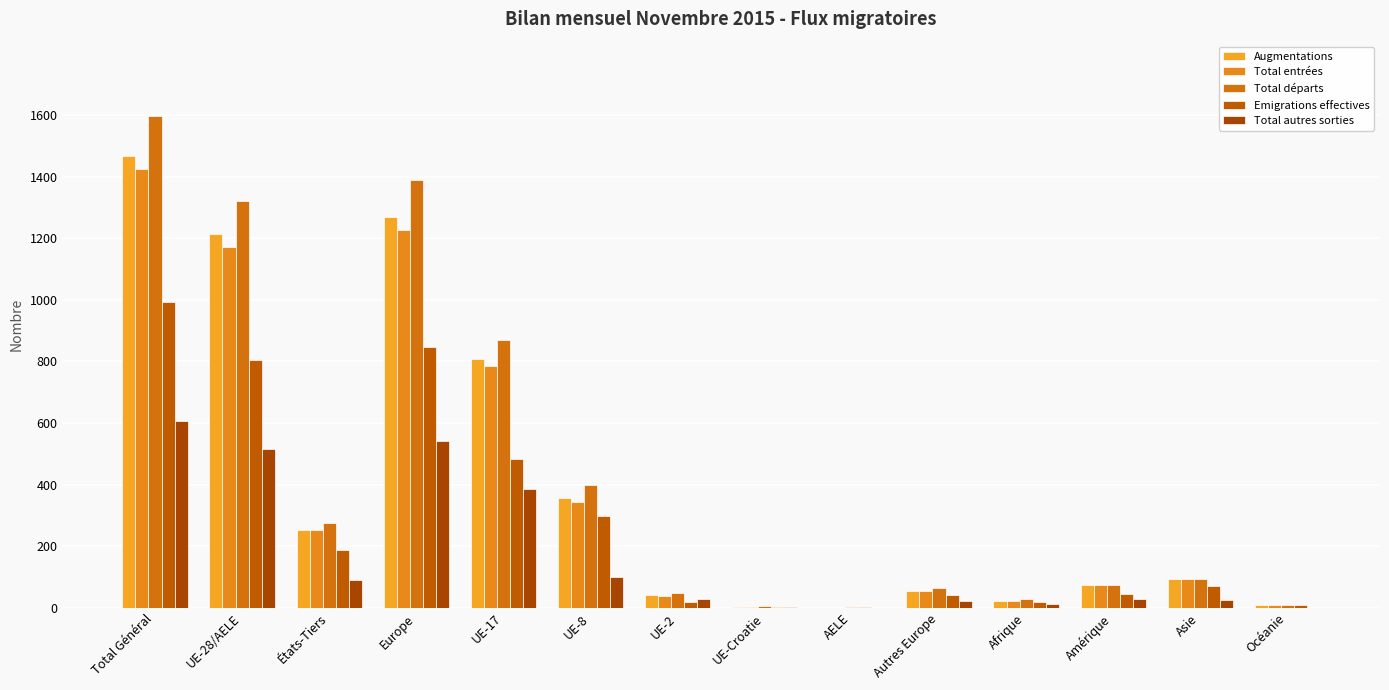

At which label does Total entrées reach its minimum?

AELE